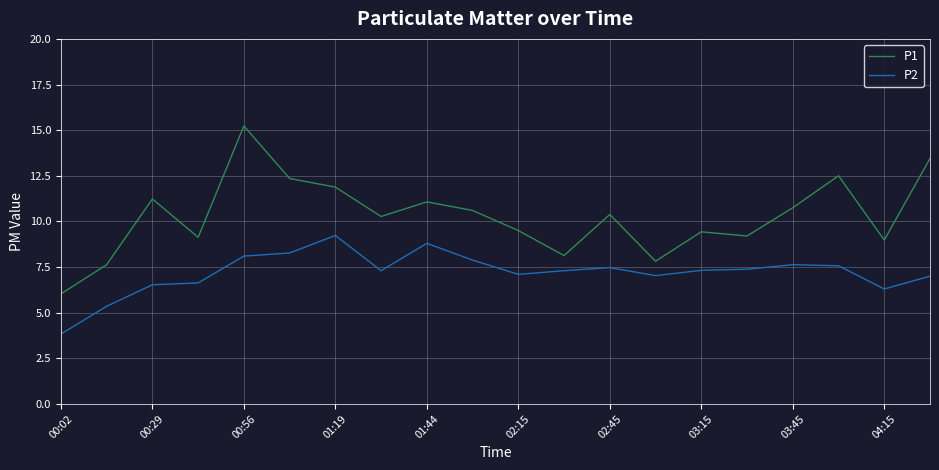

Which series has the largest total across all categories?

P1